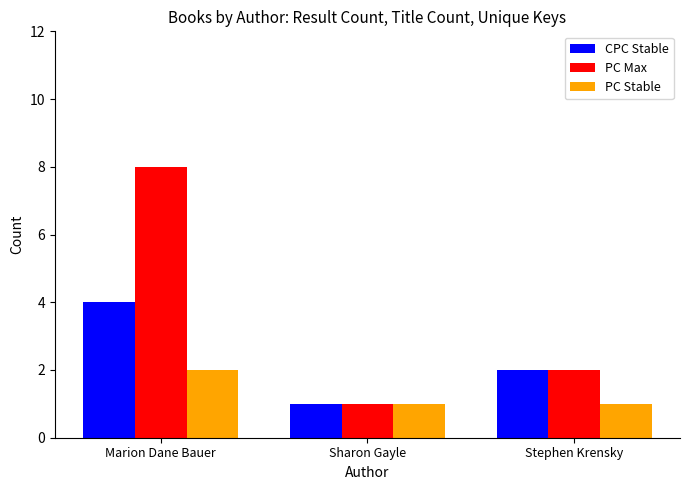

What is the lowest value of the PC Max series?

1